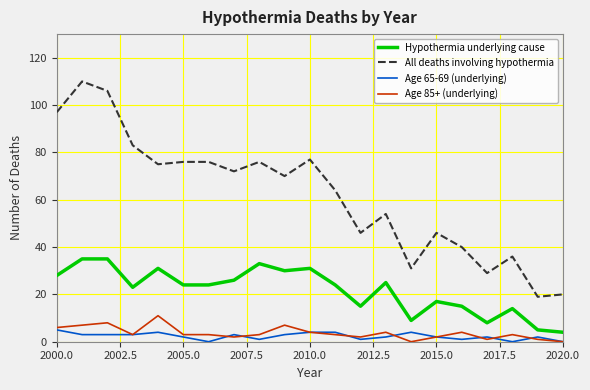

What is the maximum value shown in the chart?

110